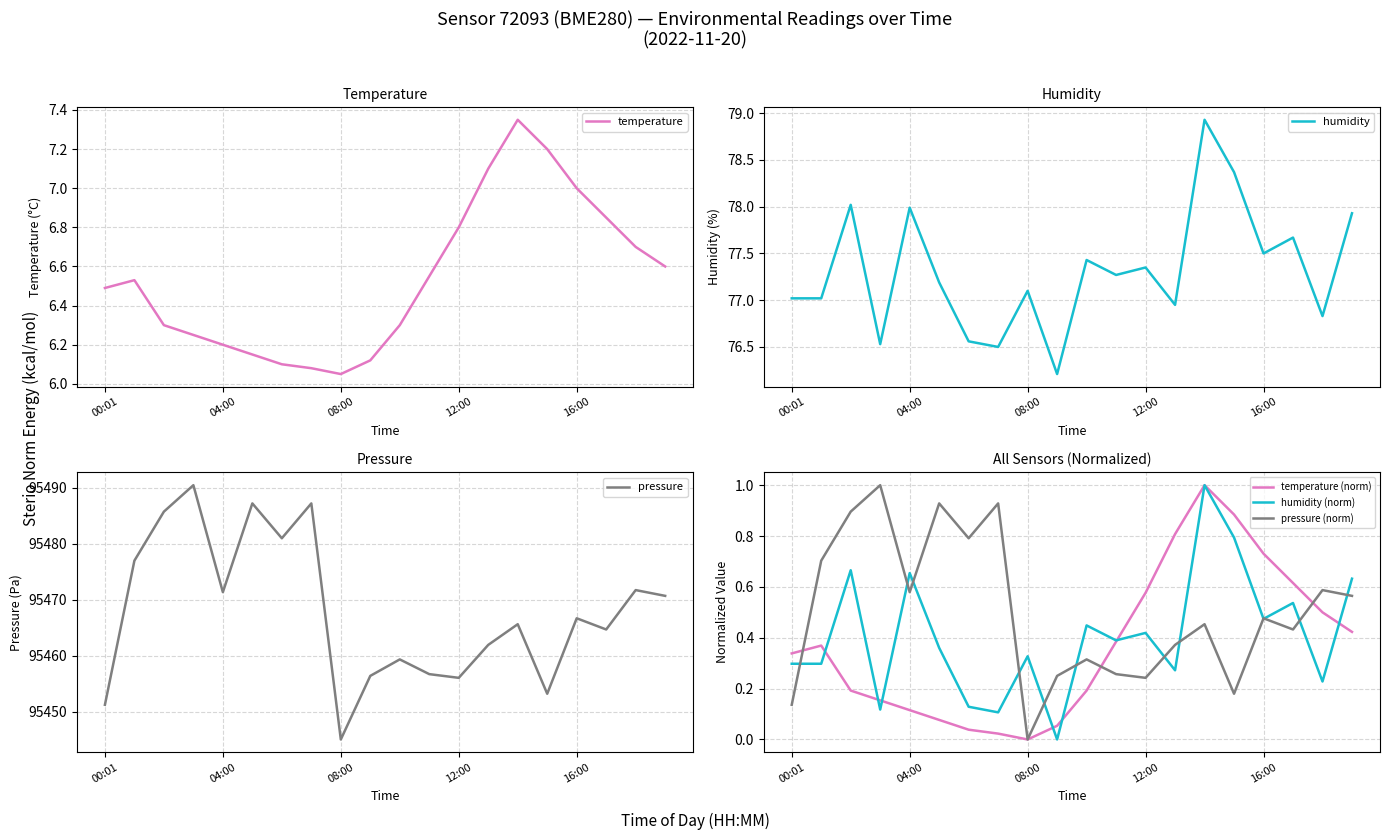

How many values in the pressure (norm) series exceed 0?

19